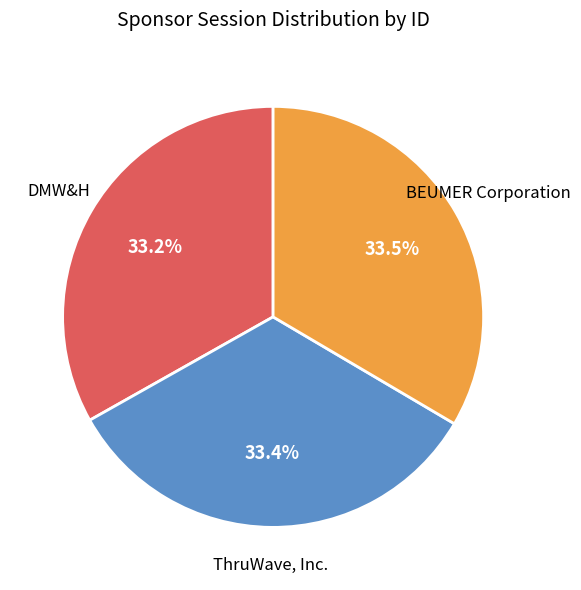

Is it true that ThruWave, Inc. is 27% of the pie?

False